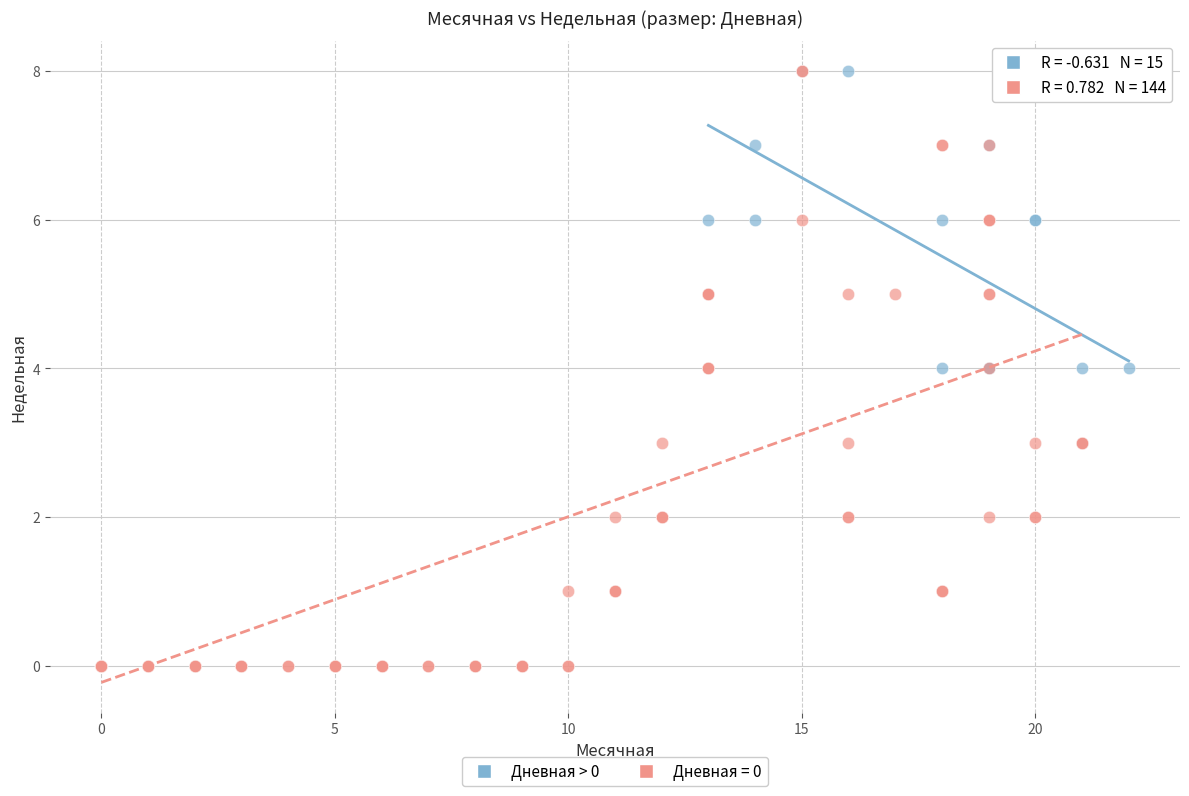

Which series has the widest spread of Y values?

Дневная = 0